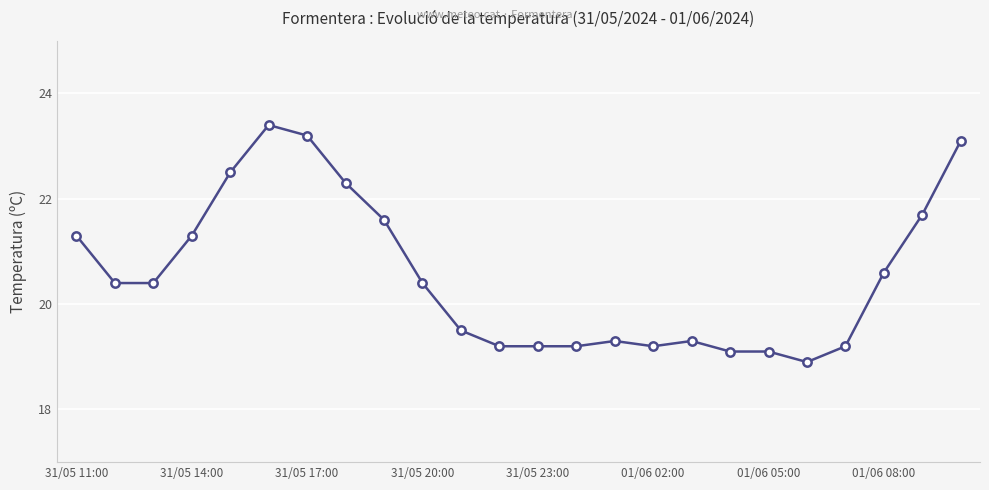

What is the maximum value shown in the chart?

23.4